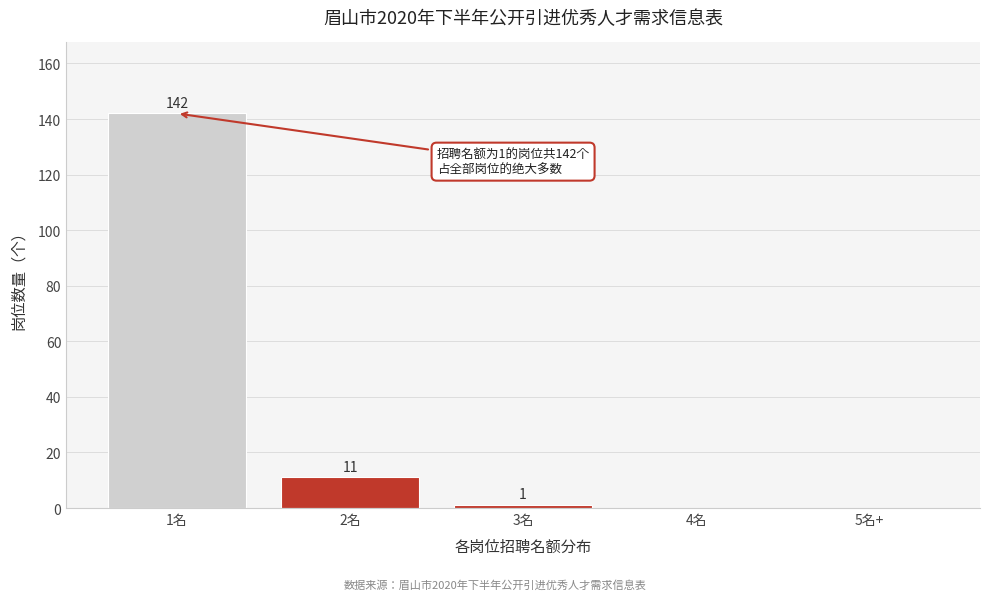

Reading right to left, list all the values displayed in this chart.

5名+=0	4名=0	3名=1	2名=11	1名=142